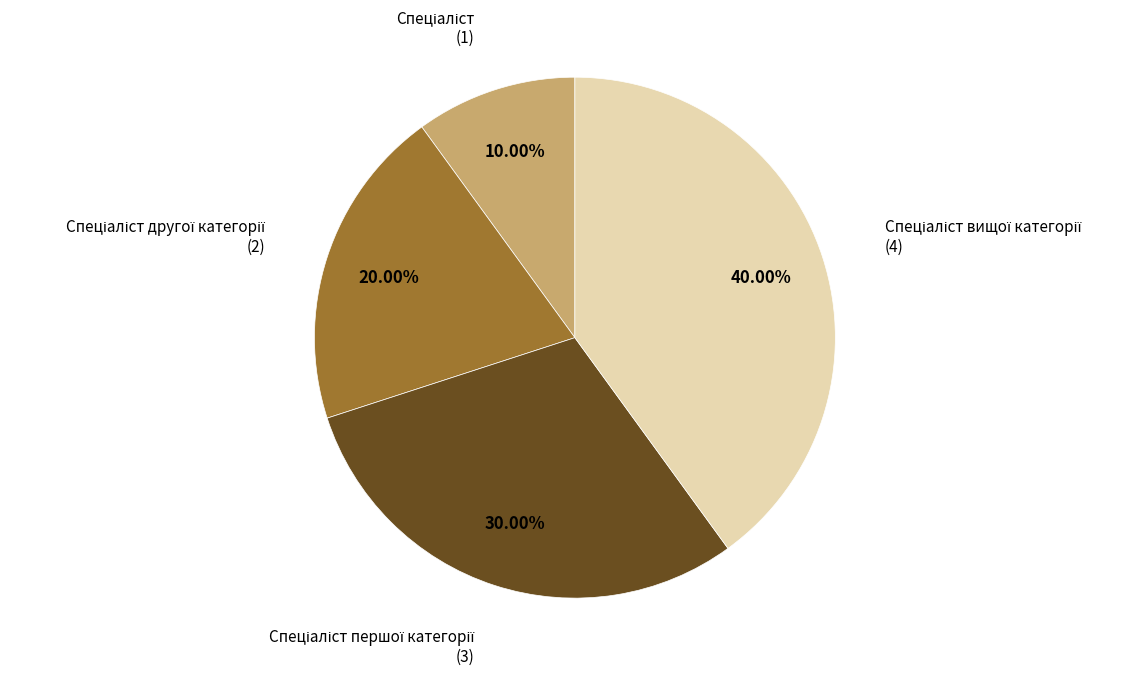

Does any single category account for the majority?

No